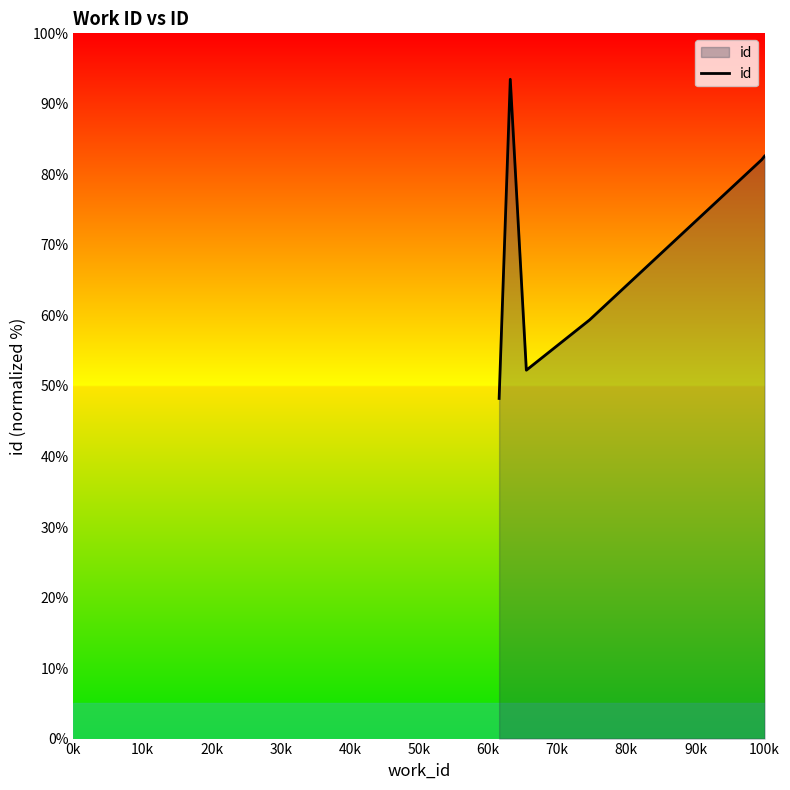

What is the sum of all values?

418.0